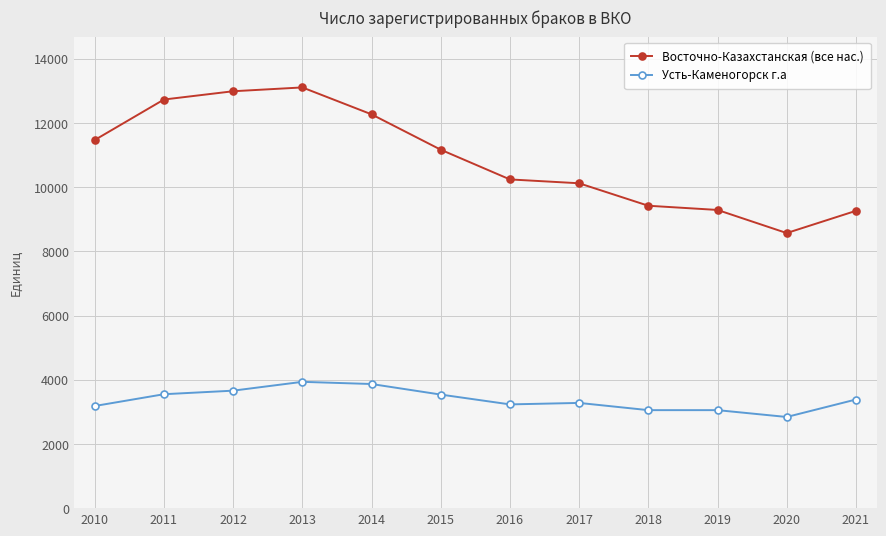

At 2013, list the series in order from smallest to largest.

Усть-Каменогорск г.а, Восточно-Казахстанская (все нас.)